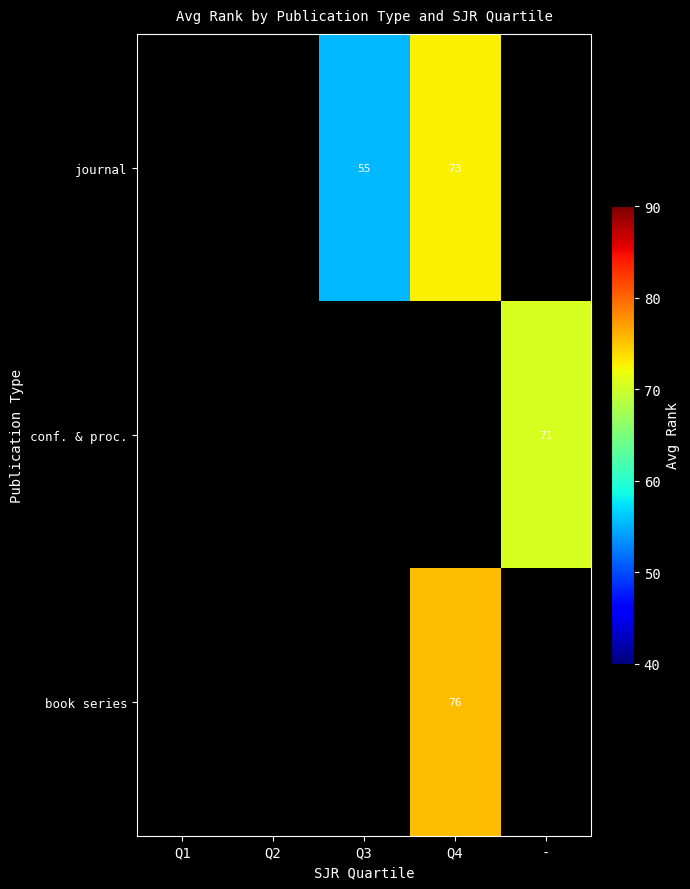

At which category does the chart reach its peak across all series?

Q4